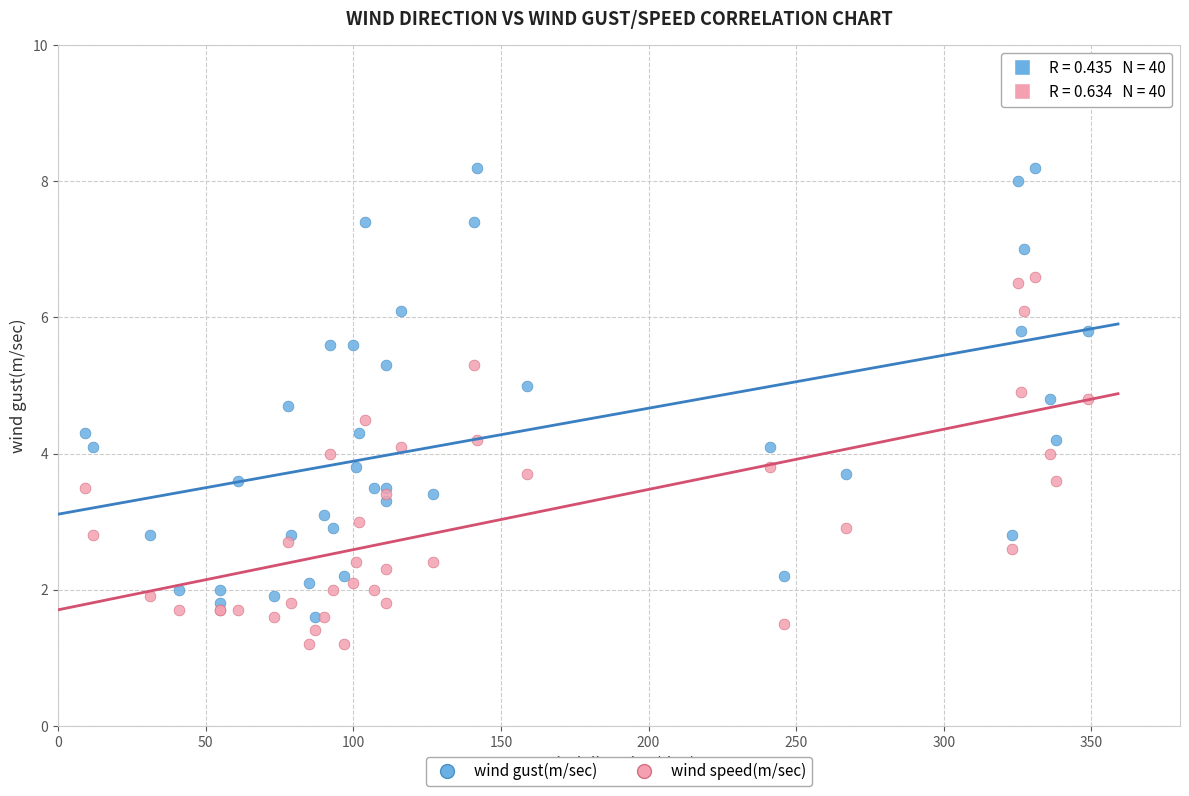

What are all the series names shown in the legend?

wind gust(m/sec), wind speed(m/sec)